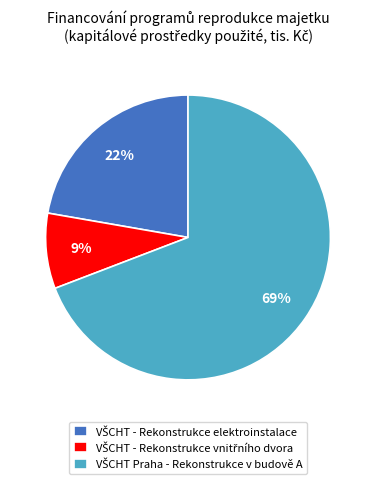

To the nearest percent, what is the average slice percentage?

33%